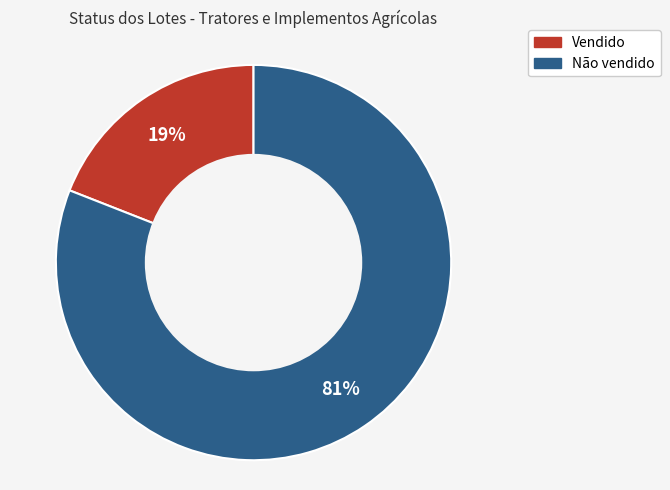

What is the largest slice in the pie chart?

Não vendido